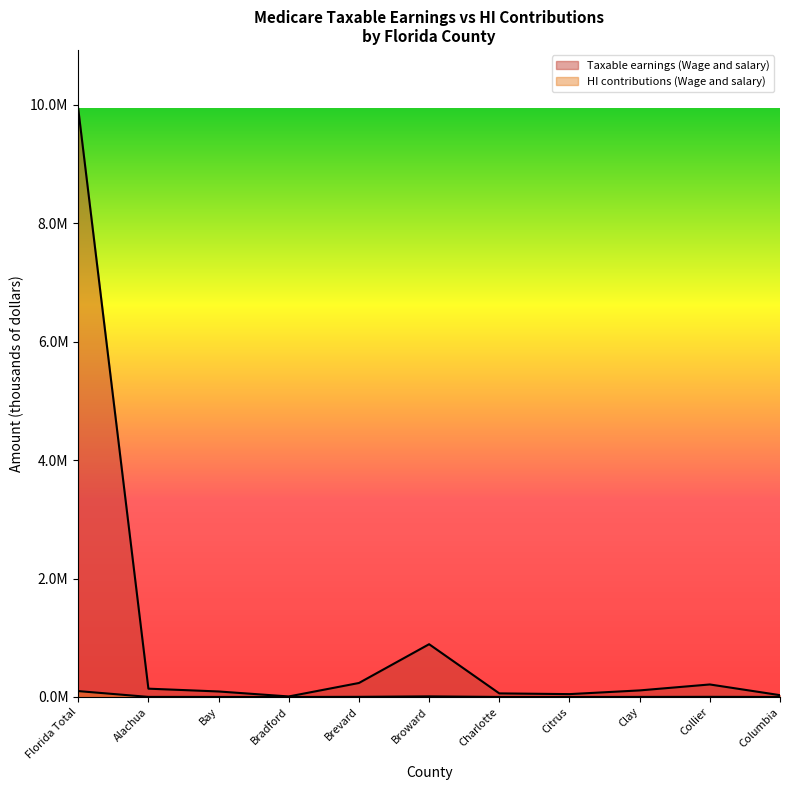

Is it true that HI contributions (Wage and salary) equals 80.9 at Bradford?

False